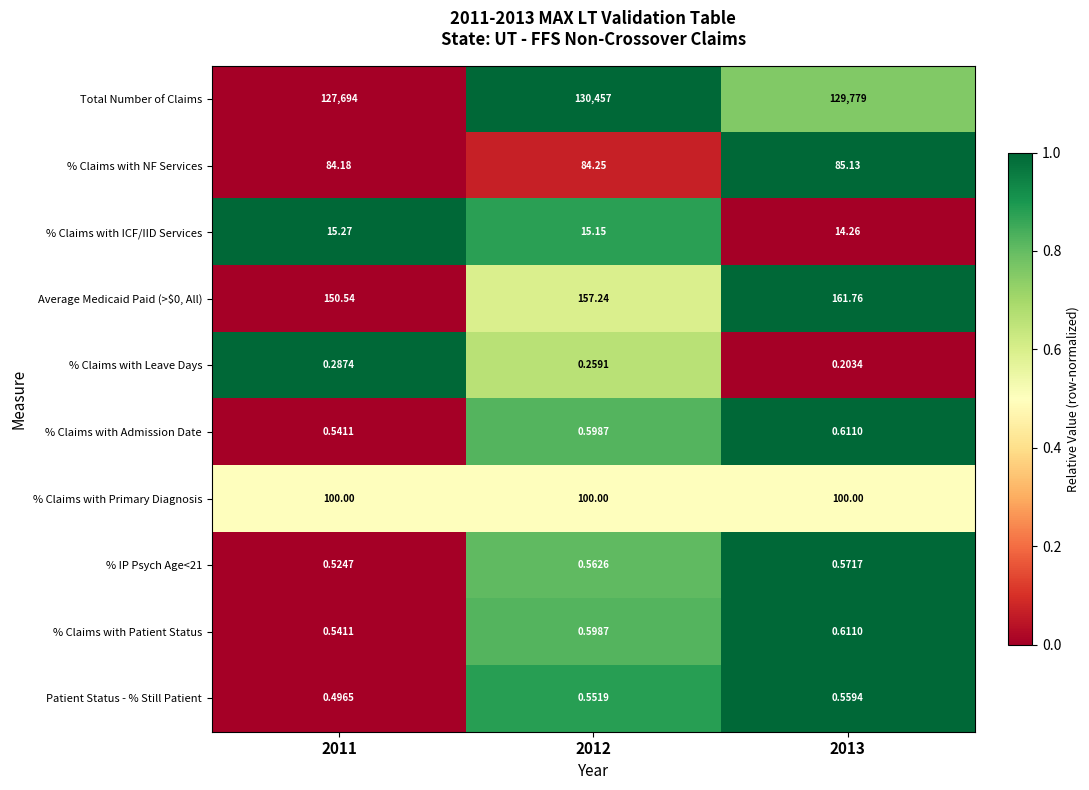

Which series changed the most between 2011 and 2012?

Total Number of Claims